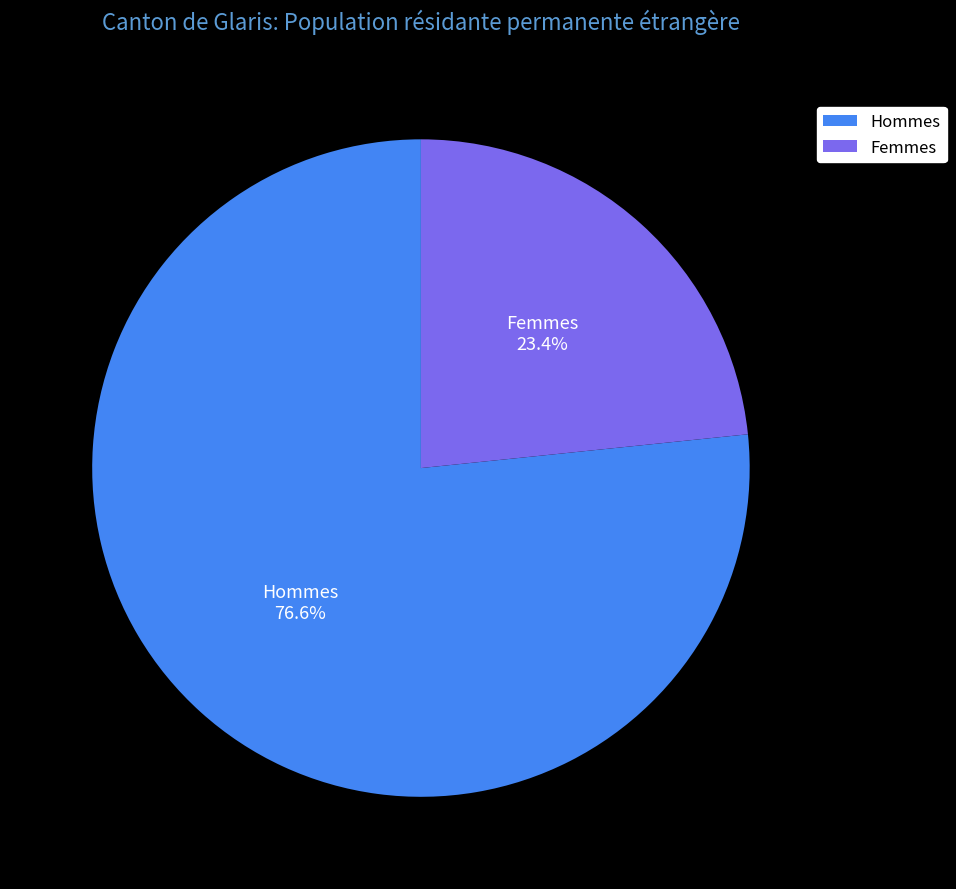

What is the ratio of the value at Femmes to the value at Hommes?

0.3